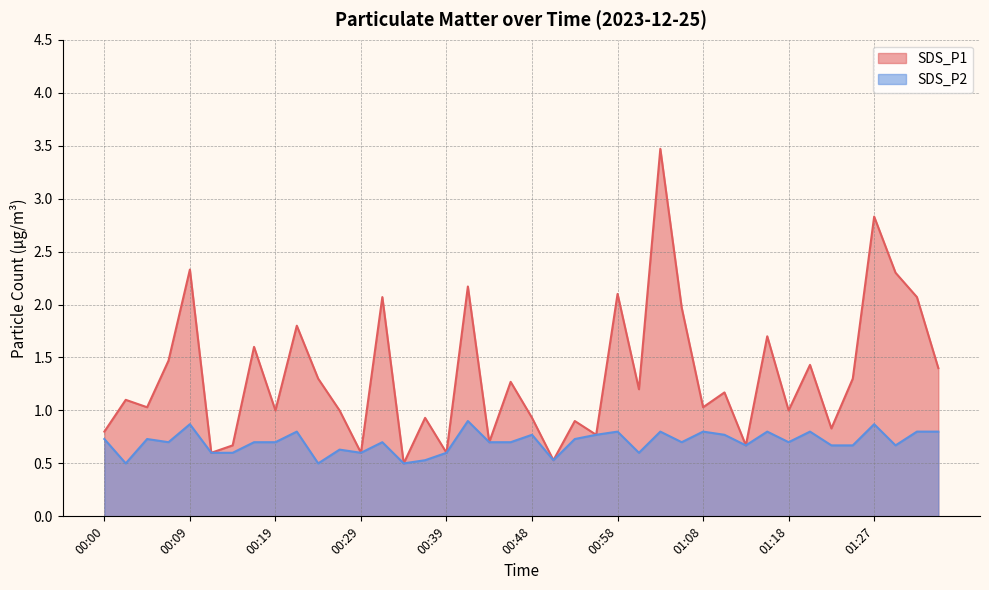

At which category does the chart reach its peak across all series?

01:03